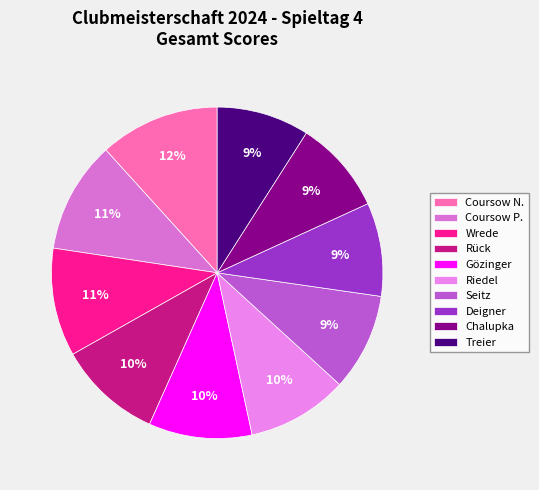

Which category has the biggest portion of the pie?

Coursow N.